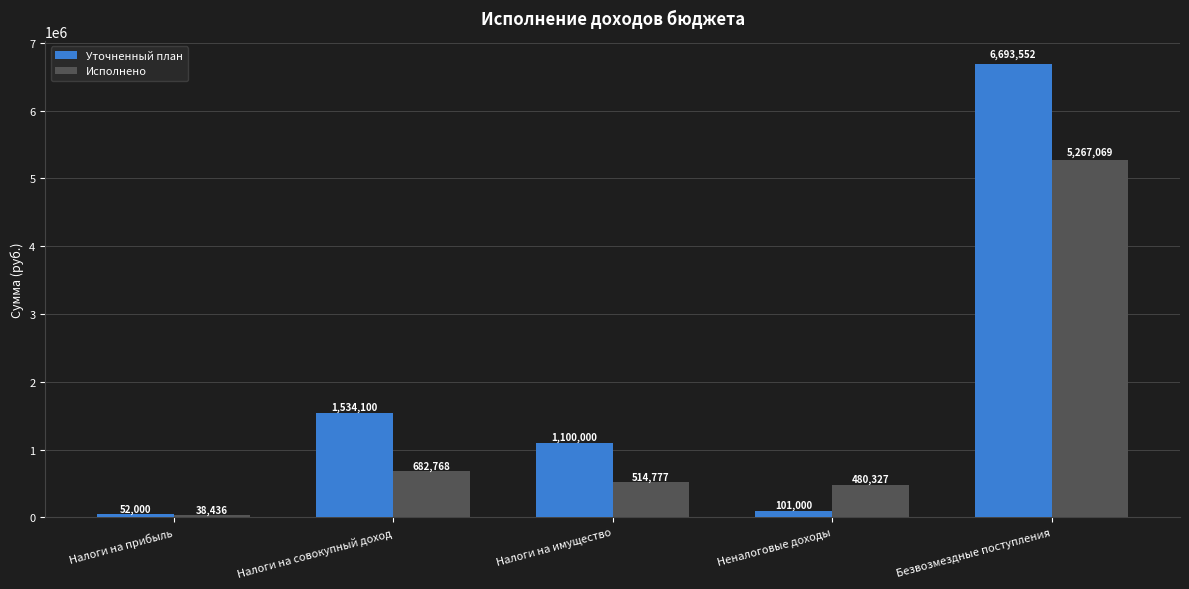

At which category does the chart reach its minimum across all series?

Налоги на прибыль